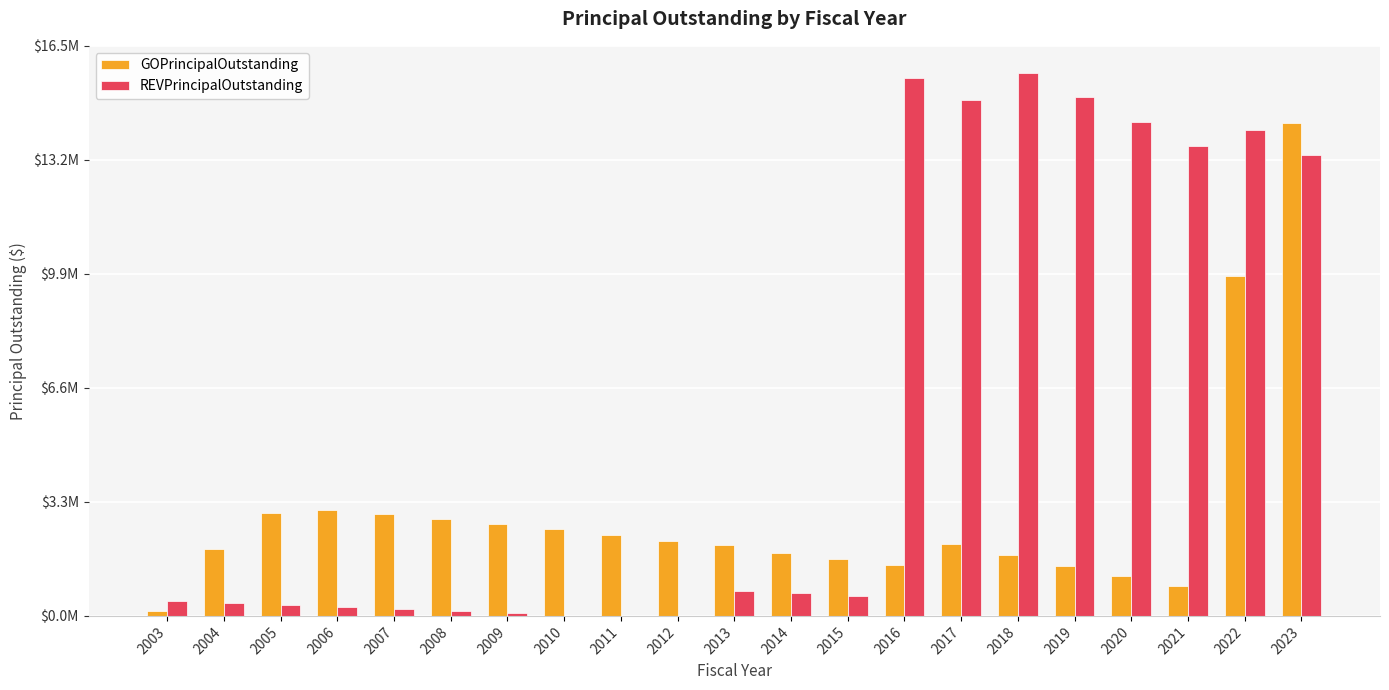

Are the bars grouped side by side (vs. stacked)?

Yes